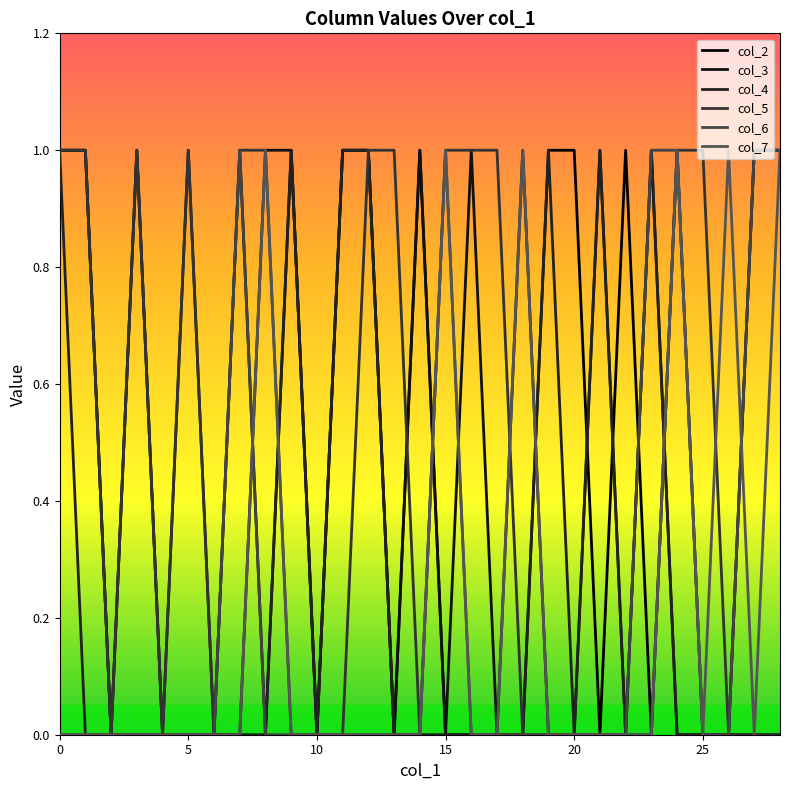

How many lines are shown in the chart?

6